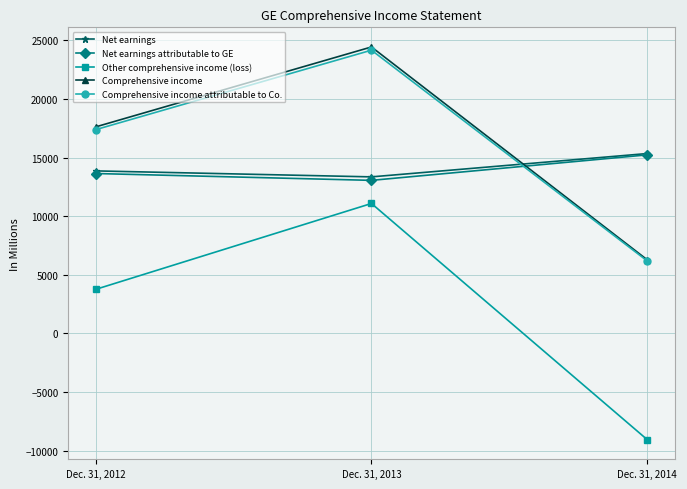

Reading left to right, list all the values displayed in this chart.

Net earnings: Dec. 31, 2012=13864	Dec. 31, 2013=13355	Dec. 31, 2014=15345
Net earnings attributable to GE: Dec. 31, 2012=13641	Dec. 31, 2013=13057	Dec. 31, 2014=15233
Other comprehensive income (loss): Dec. 31, 2012=3757	Dec. 31, 2013=11085	Dec. 31, 2014=-9066
Comprehensive income: Dec. 31, 2012=17621	Dec. 31, 2013=24440	Dec. 31, 2014=6279
Comprehensive income attributable to Co.: Dec. 31, 2012=17385	Dec. 31, 2013=24167	Dec. 31, 2014=6181